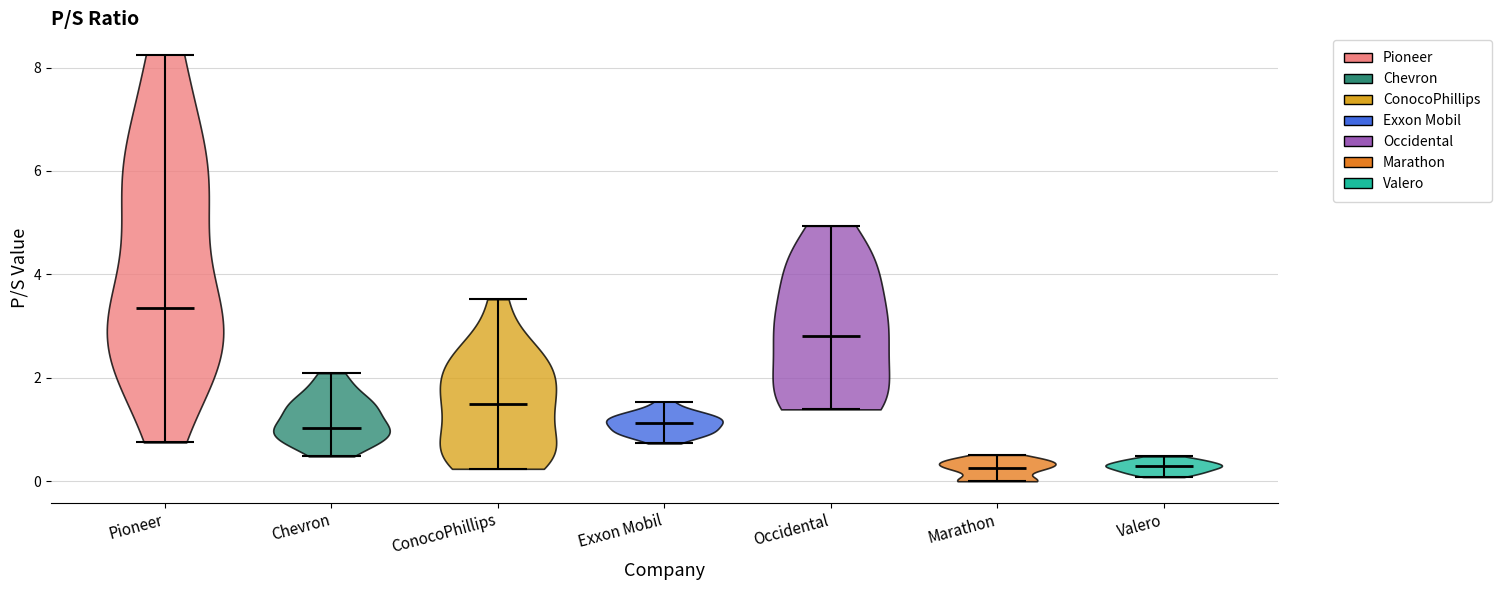

Reading left to right, read every violin against the y-axis: where its median line is, and the lowest and highest points it reaches. The values are not printed on the chart, so give them approximately, as read against the axis.

Pioneer: median line 3.4, lowest point 0.8, highest point 8.2
Chevron: median line 1.0, lowest point 0.4, highest point 2.0
ConocoPhillips: median line 1.6, lowest point 0.2, highest point 3.6
Exxon Mobil: median line 1.2, lowest point 0.8, highest point 1.6
Occidental: median line 2.8, lowest point 1.4, highest point 5.0
Marathon: median line 0.2, lowest point 0.0, highest point 0.6
Valero: median line 0.2, lowest point 0.0, highest point 0.4